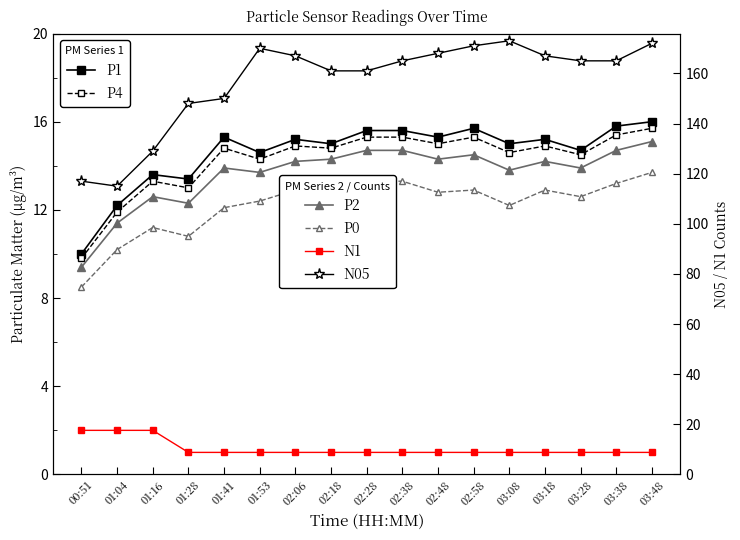

Reading left to right, extract all data points from this chart.

P1: 10.0	12.2	13.6	13.4	15.3	14.6	15.2	15.0	15.6	15.6	15.3	15.7	15.0	15.2	14.7	15.8	16.0
P4: 9.8	11.9	13.3	13.0	14.8	14.3	14.9	14.8	15.3	15.3	15.0	15.3	14.6	14.9	14.5	15.4	15.7
P2: 9.4	11.4	12.6	12.3	13.9	13.7	14.2	14.3	14.7	14.7	14.3	14.5	13.8	14.2	13.9	14.7	15.1
P0: 8.5	10.2	11.2	10.8	12.1	12.4	12.9	13.1	13.3	13.3	12.8	12.9	12.2	12.9	12.6	13.2	13.7
N1: 2.0	2.0	2.0	1.0	1.0	1.0	1.0	1.0	1.0	1.0	1.0	1.0	1.0	1.0	1.0	1.0	1.0
N05: 117.0	115.0	129.0	148.0	150.0	170.0	167.0	161.0	161.0	165.0	168.0	171.0	173.0	167.0	165.0	165.0	172.0